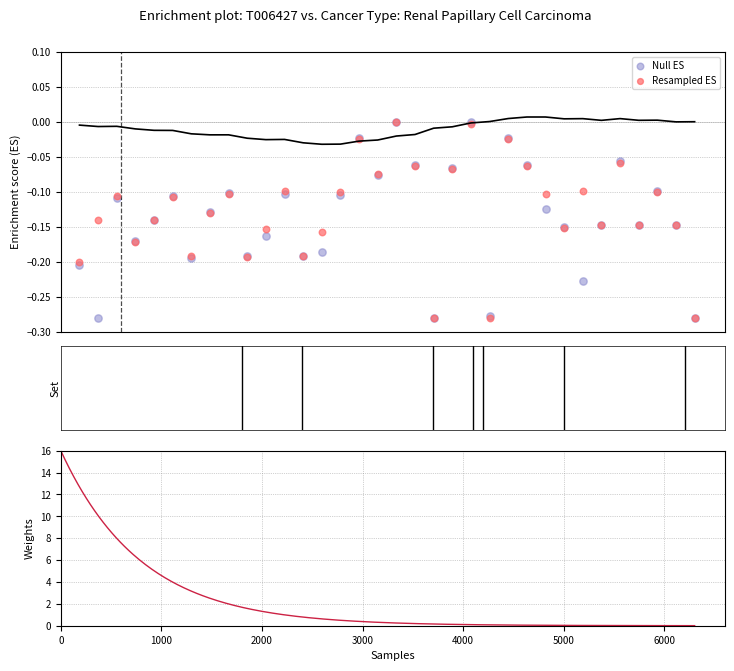

At which category is the sum across all series the highest?

18